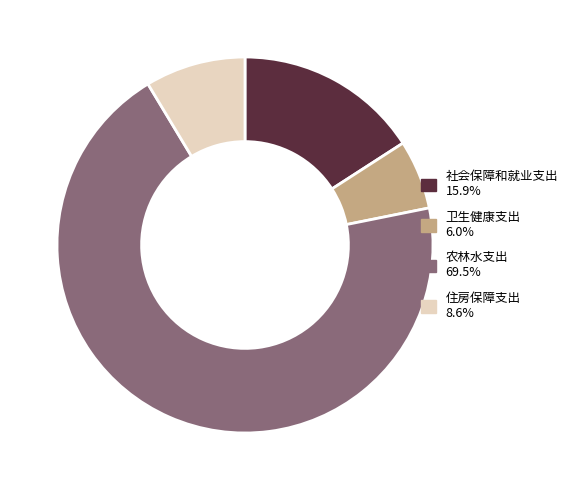

Does any single category account for the majority?

Yes